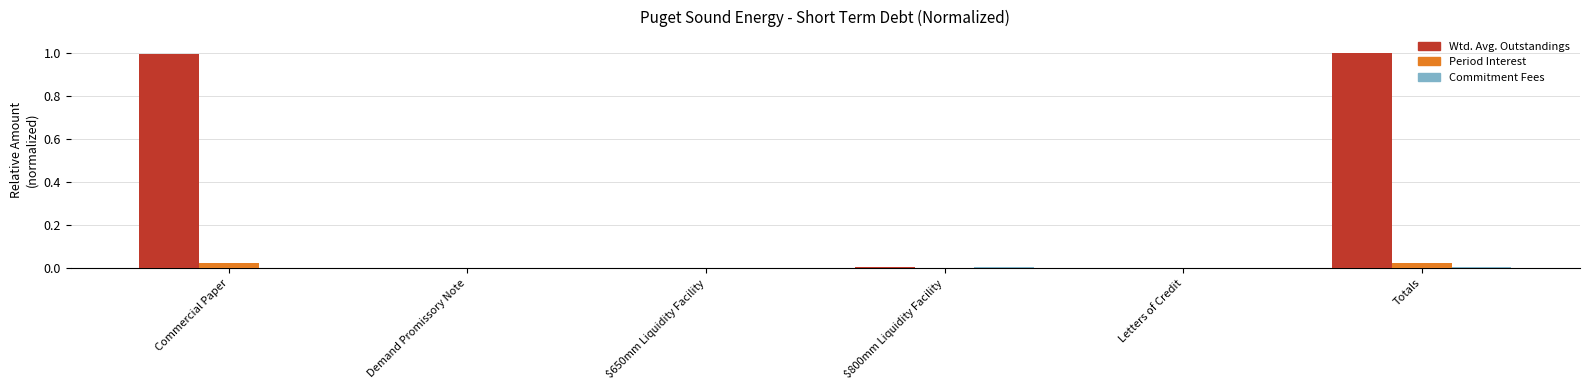

Which series has the largest total across all categories?

Wtd. Avg. Outstandings